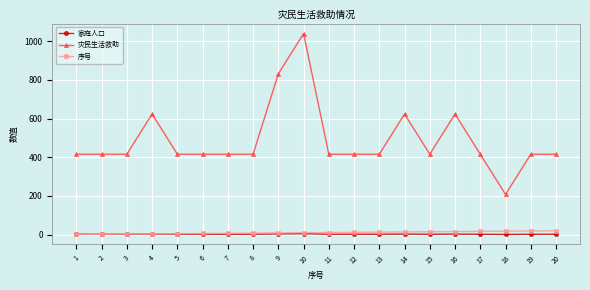

What is the lowest value of the 灾民生活救助 series?

208